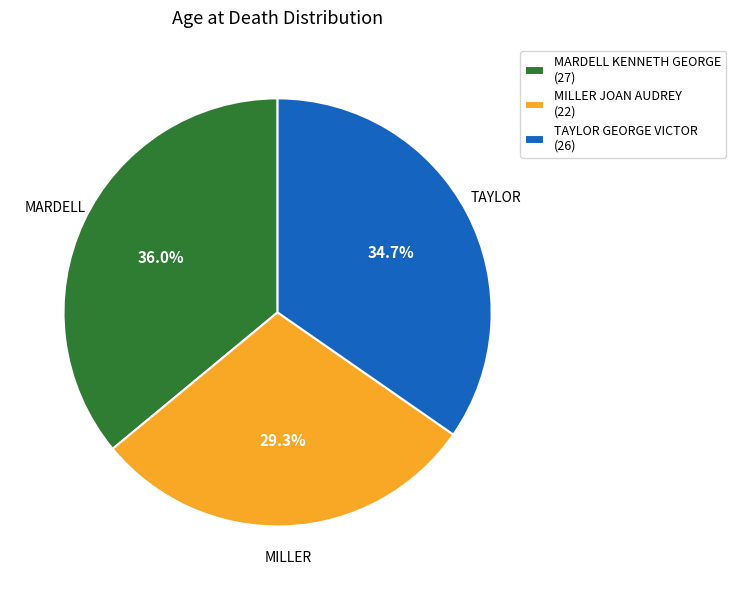

What percentage is the TAYLOR GEORGE VICTOR slice, to the nearest percent?

35%